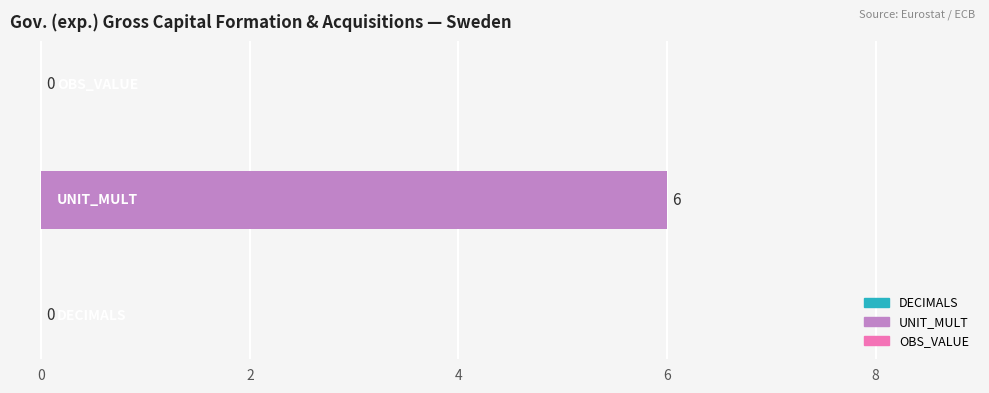

Rank the series at 2001 from highest to lowest value.

UNIT_MULT, DECIMALS, OBS_VALUE